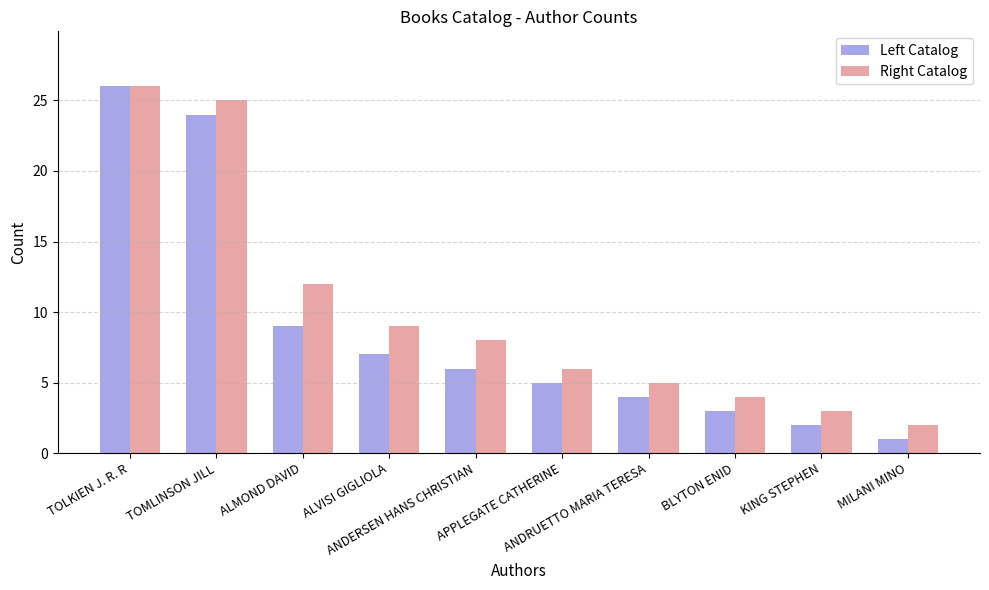

At which label does Right Catalog reach its peak?

TOLKIEN J. R. R